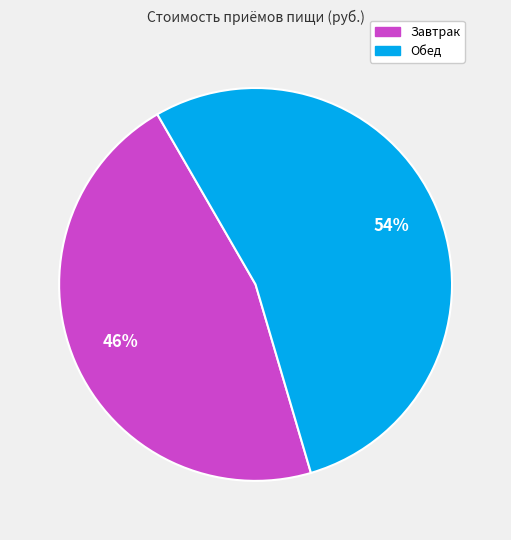

How many slices are in this pie chart?

2